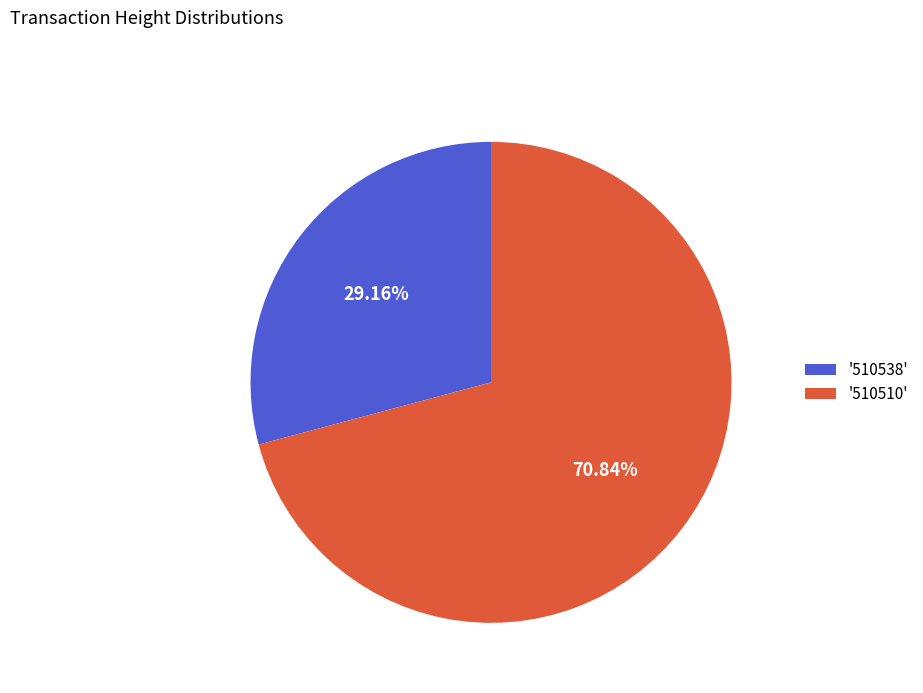

Between '510538' and '510510', which is larger?

'510510'